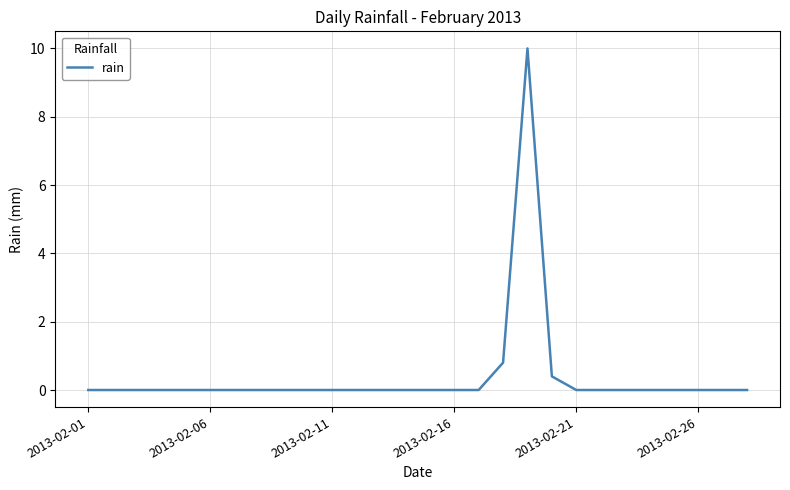

What is the difference between the maximum and minimum values?

10.0